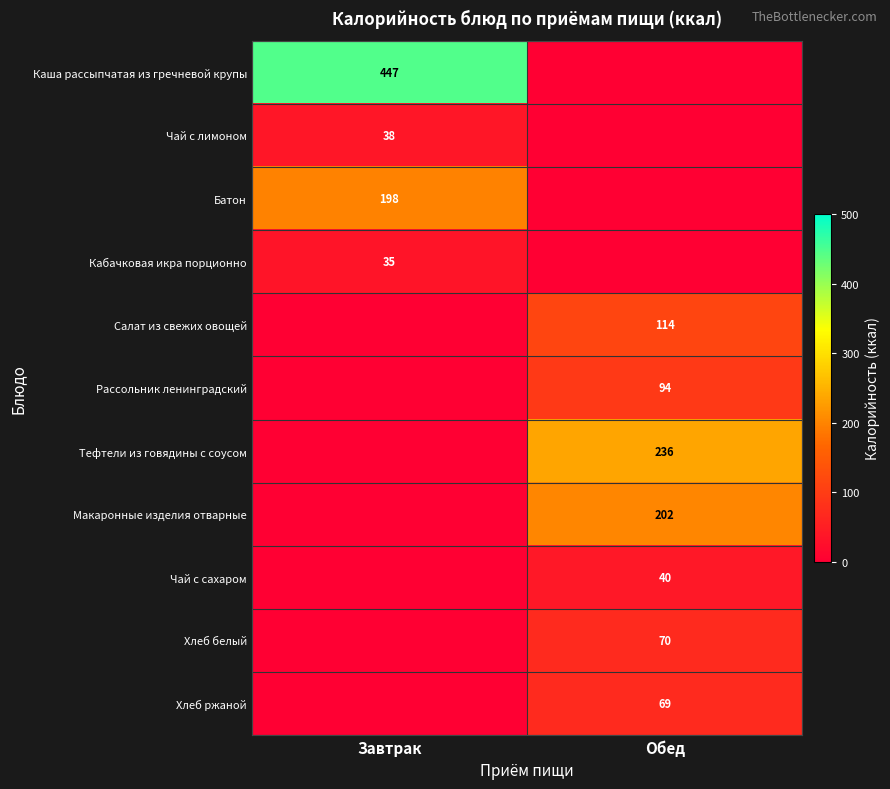

The value of Хлеб ржаной at Обед is 69. True or false?

True